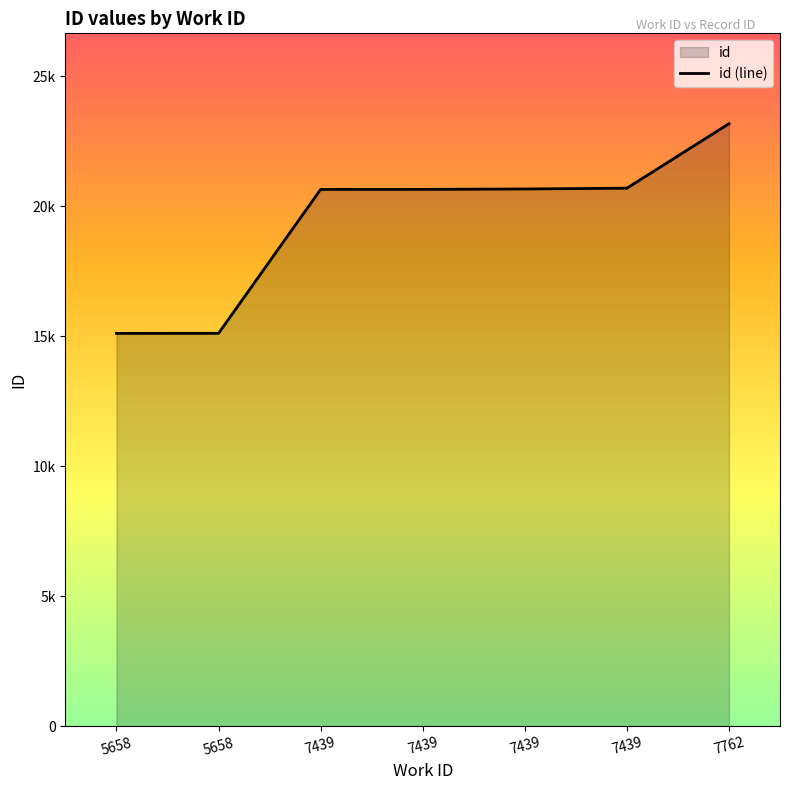

The chart shows a value of 20697 at 7439. True or false?

True